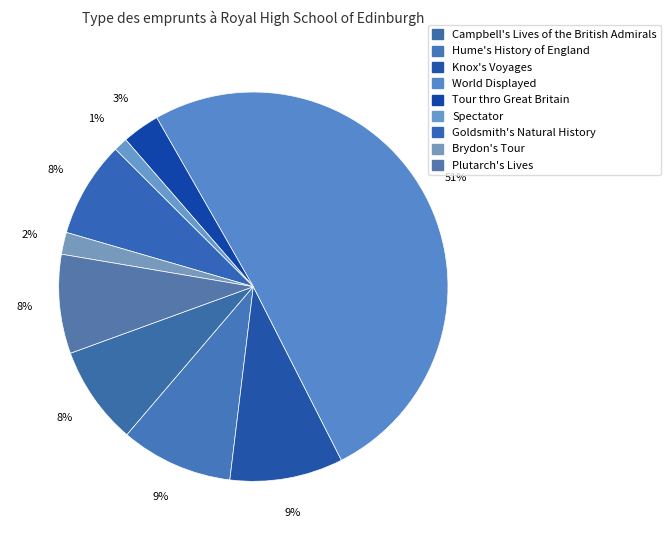

To the nearest percent, what is the average slice percentage?

11%